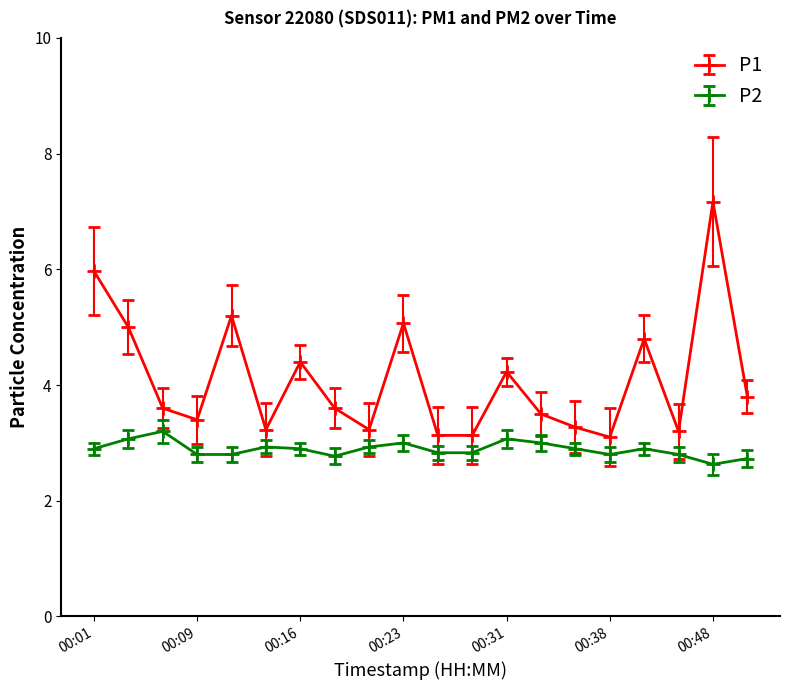

What is the minimum value for P1?

3.1